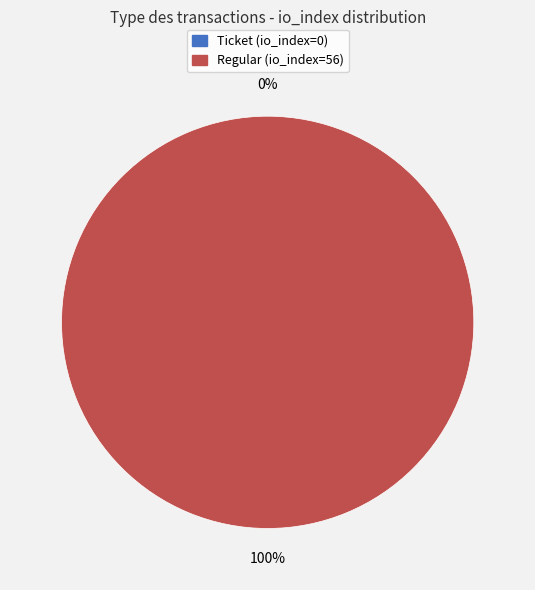

Is it true that Ticket (io_index=0) is 0% of the pie?

True